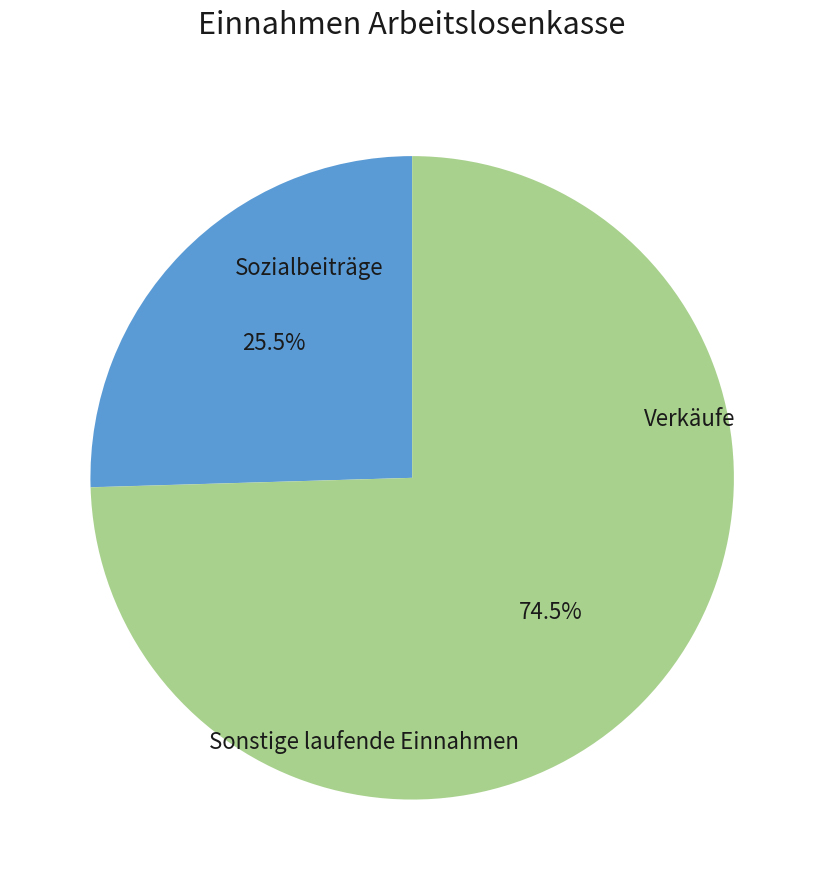

Is there any slice that represents more than half of the pie?

Yes